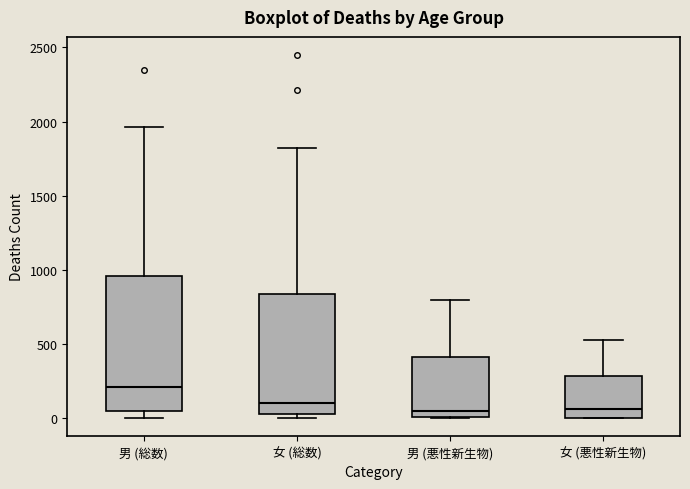

Reading left to right, transcribe this box plot: for each box, give where its median line is, the range the box spans, and where its two whiskers end, as read against the y-axis. The values are not printed on the chart, so give them approximately, as read against the axis.

男 (総数): median 200, box 50 to 950, whiskers 0 to 1950
女 (総数): median 100, box 50 to 850, whiskers 0 to 1850
男 (悪性新生物): median 50, box 0 to 400, whiskers 0 to 800
女 (悪性新生物): median 50, box 0 to 300, whiskers 0 to 500